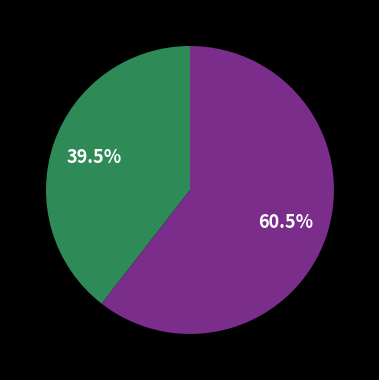

Is there a majority slice in this chart?

Yes